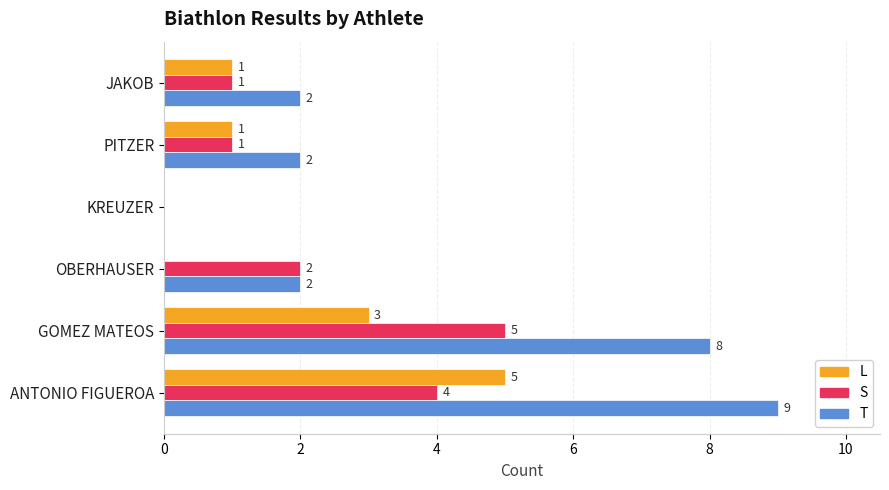

At which category does the chart reach its peak across all series?

ANTONIO FIGUEROA